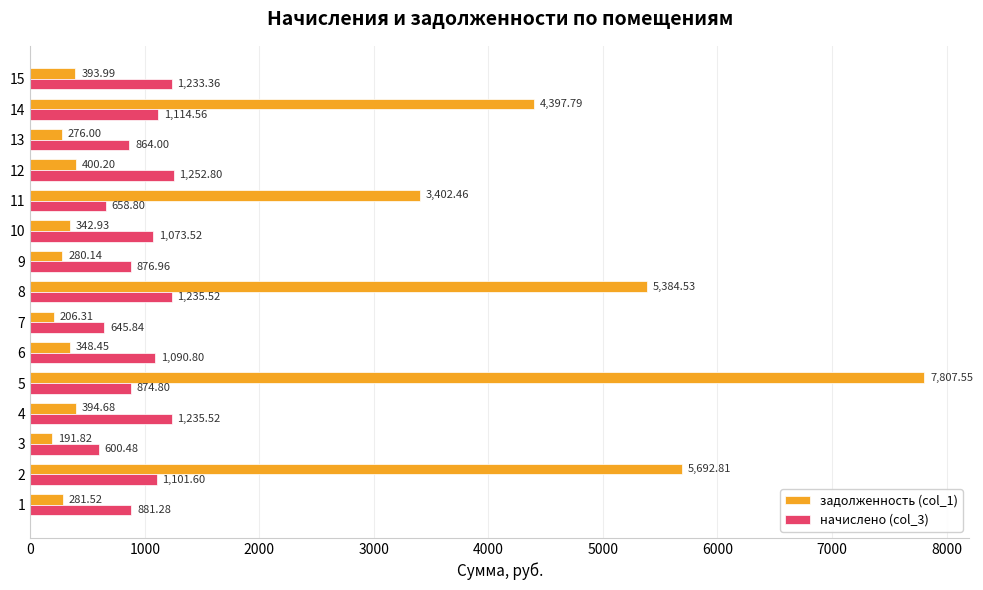

Rank the categories by задолженность (col_1) value from highest to lowest.

5, 2, 8, 14, 11, 12, 4, 15, 6, 10, 1, 9, 13, 7, 3